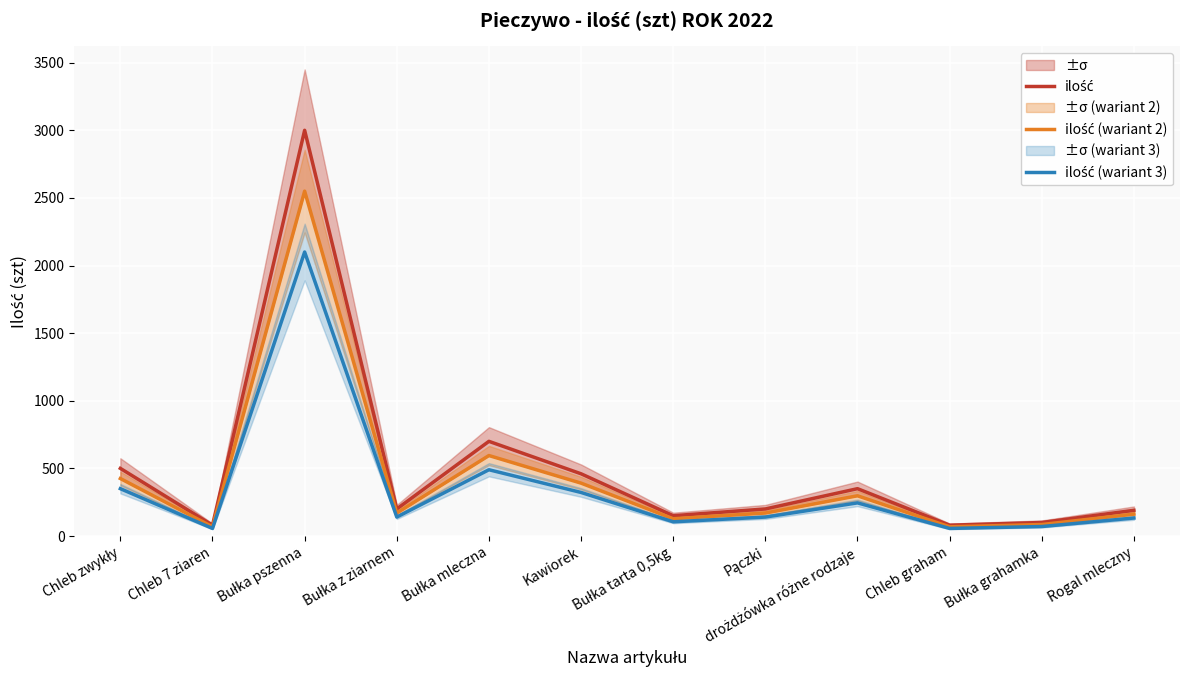

At which category does ilość reach its first local valley?

Chleb 7 ziaren